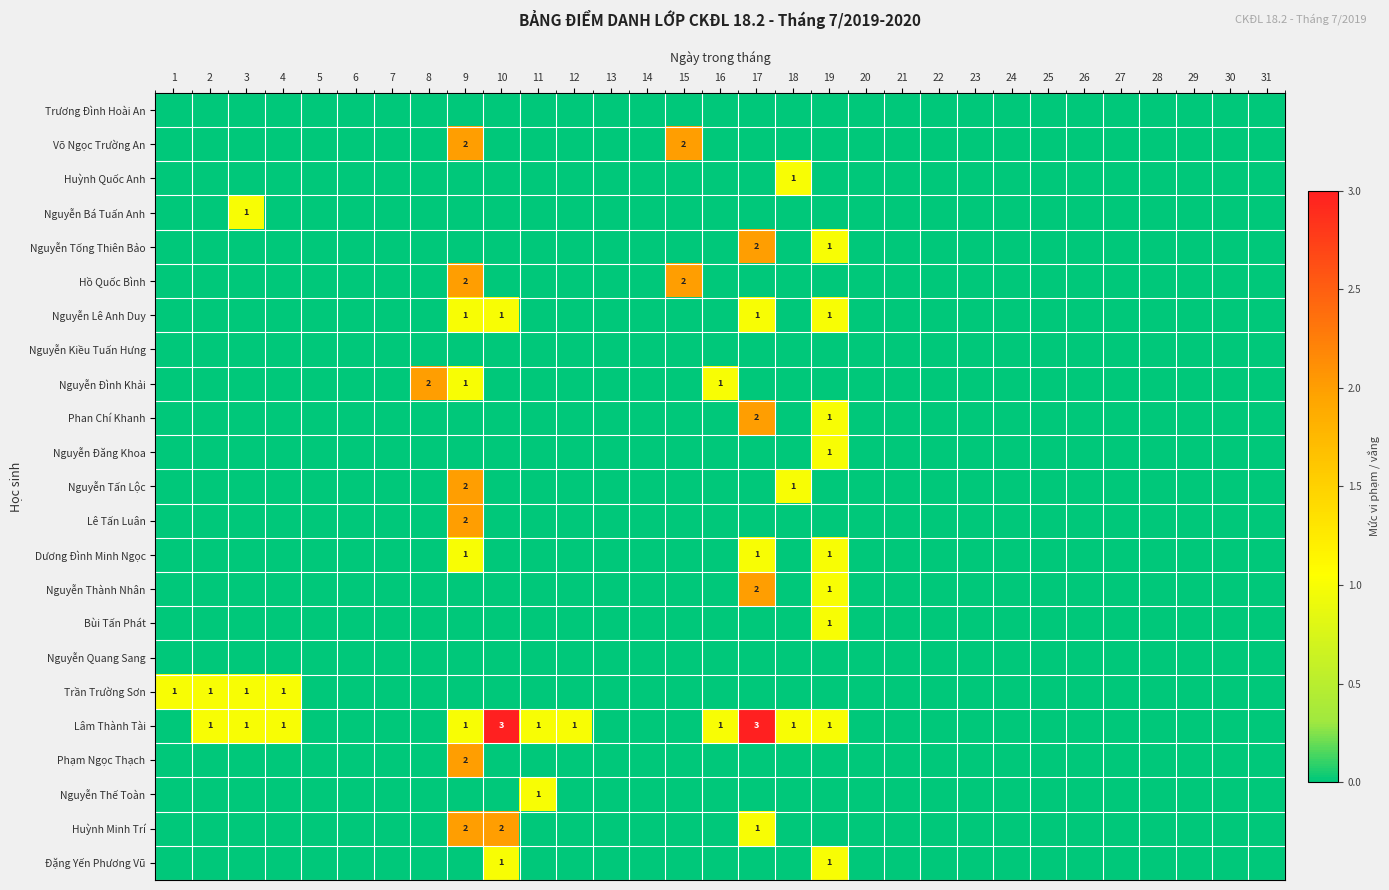

At which category does the chart reach its minimum across all series?

1